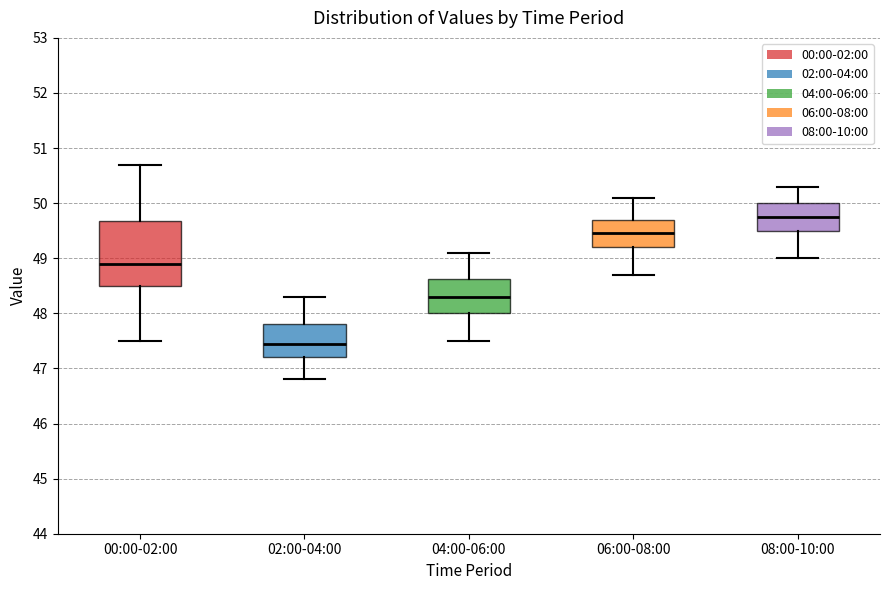

Which box has the lowest median line?

02:00-04:00